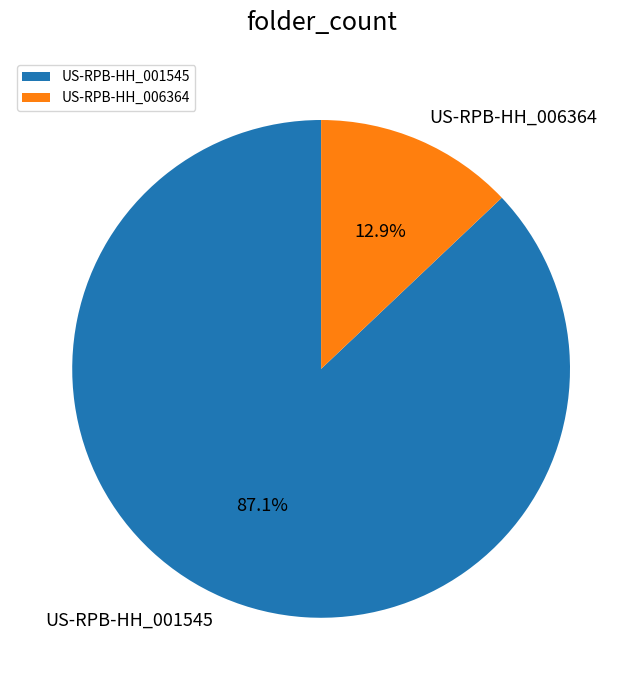

Rank the categories by value from highest to lowest.

US-RPB-HH_001545, US-RPB-HH_006364